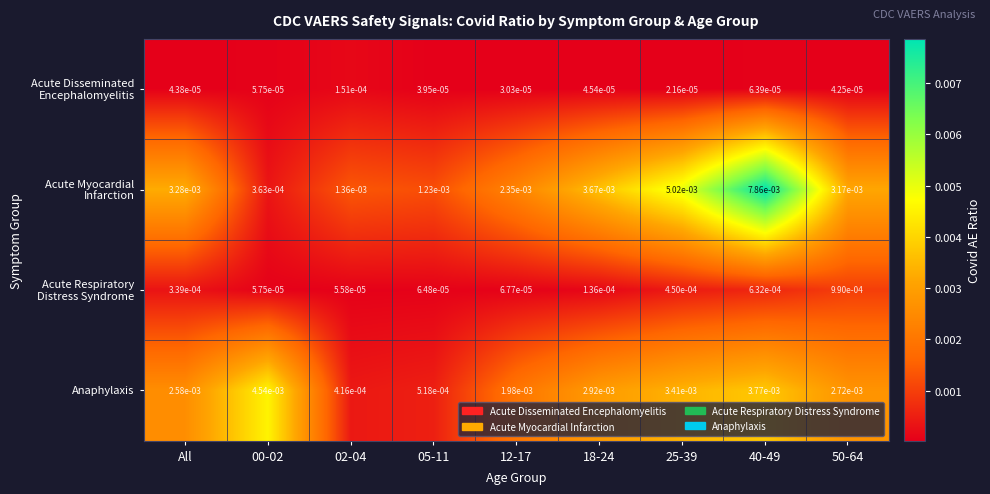

Which has a higher value, 00-02 or 18-24?

00-02